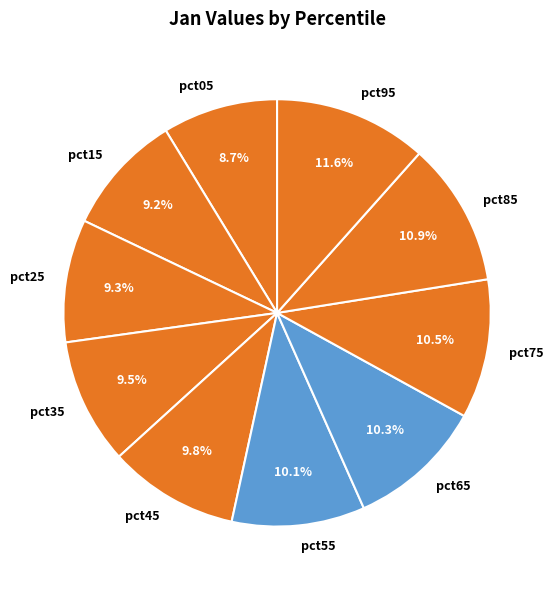

Which has a higher value, pct65 or pct25?

pct65